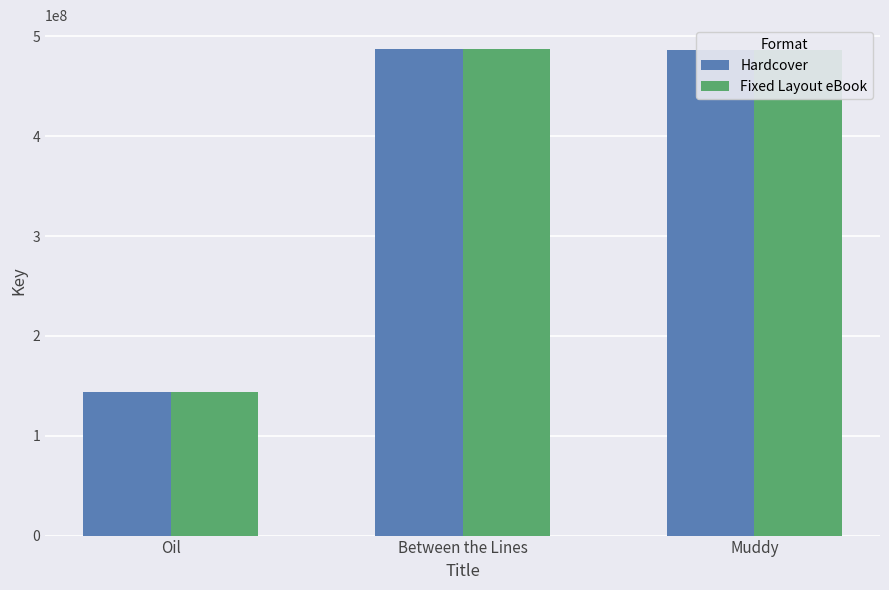

What is the average value of the Hardcover series?

372328356